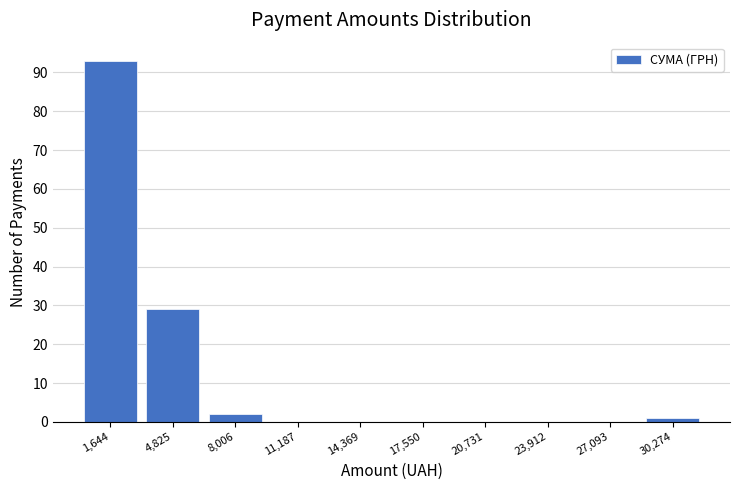

Reading left to right, list every bar in this chart as the range it spans on the x-axis followed by its height. Neither the bar edges nor the heights are printed on the chart, so give them approximately, as read against the axes.

0 to 3000: 93
3000 to 6500: 29
6500 to 9500: 2
9500 to 13000: 0
13000 to 16000: 0
16000 to 19000: 0
19000 to 22500: 0
22500 to 25500: 0
25500 to 28500: 0
28500 to 32000: 1